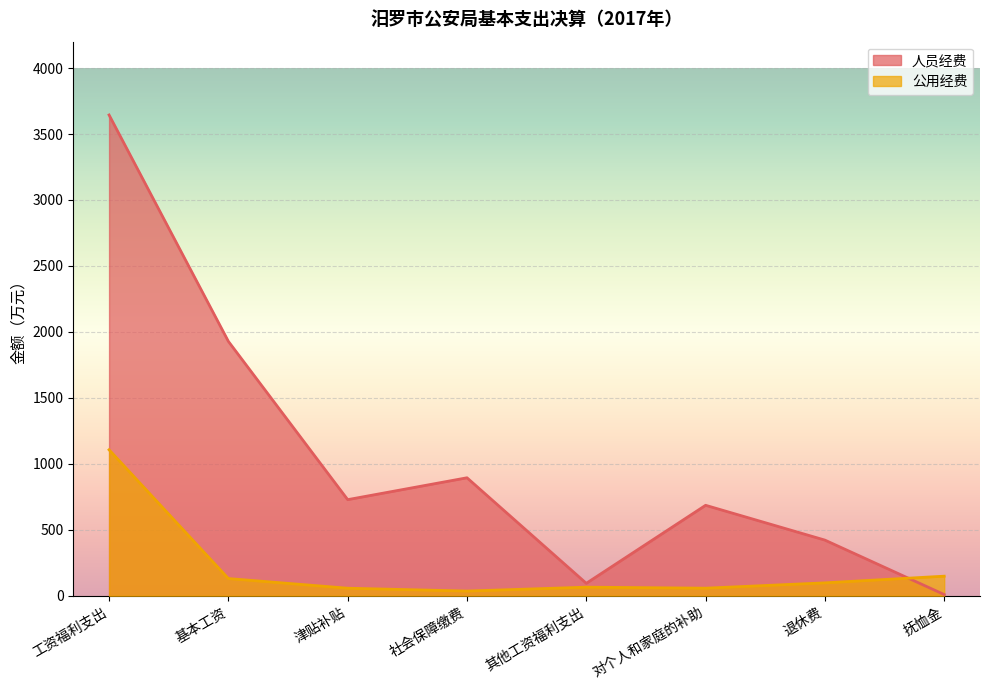

What is the difference between the maximum and minimum values in the 公用经费 series?

1071.0